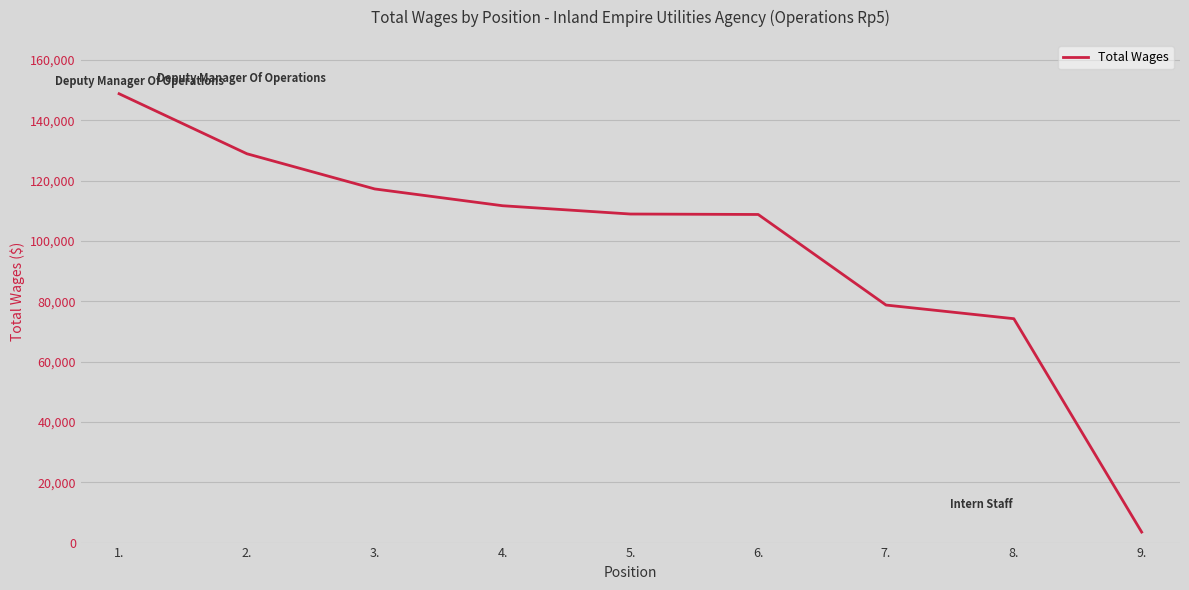

What is the smallest value displayed?

3486